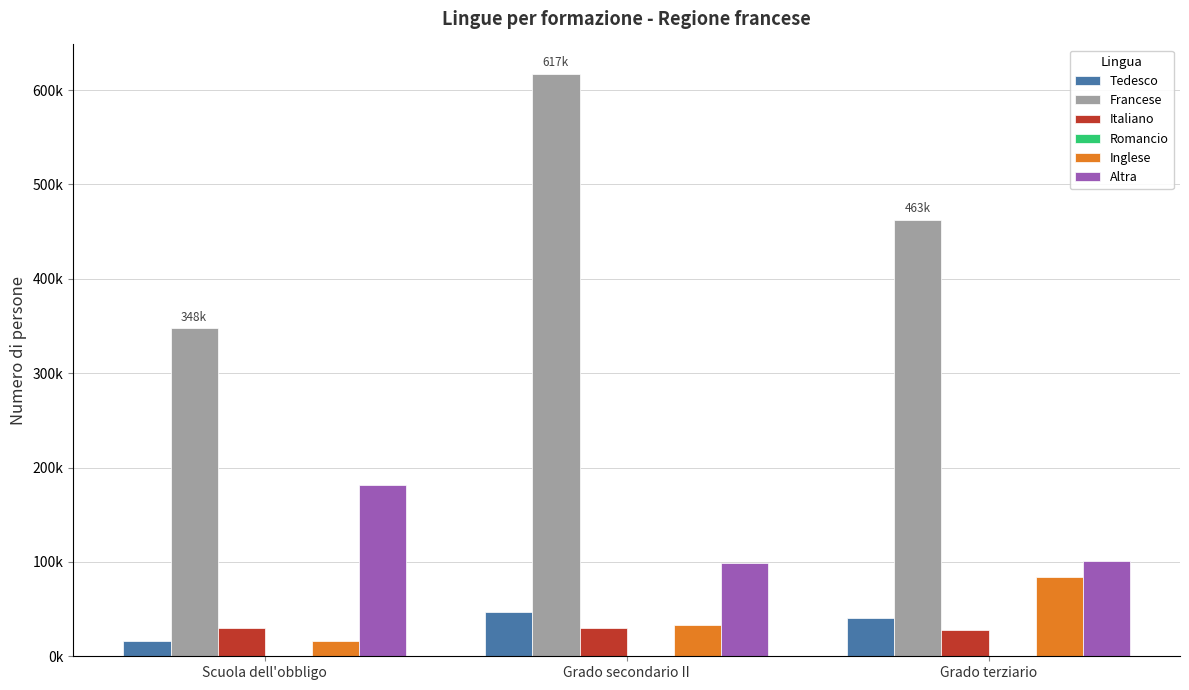

Are the bars horizontal?

No